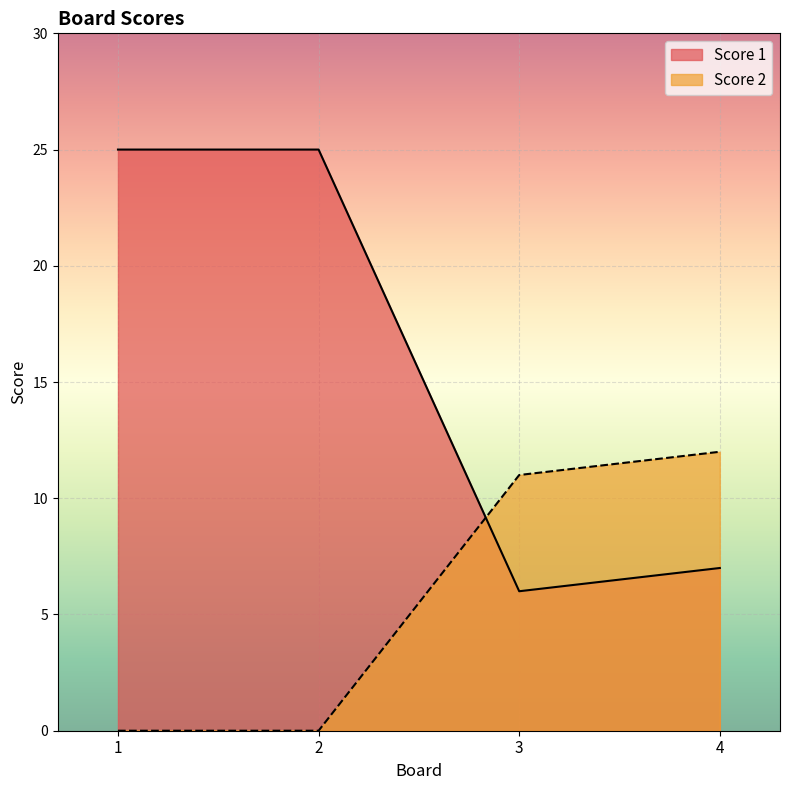

What is the difference between the maximum and minimum values in the Score 2 series?

12